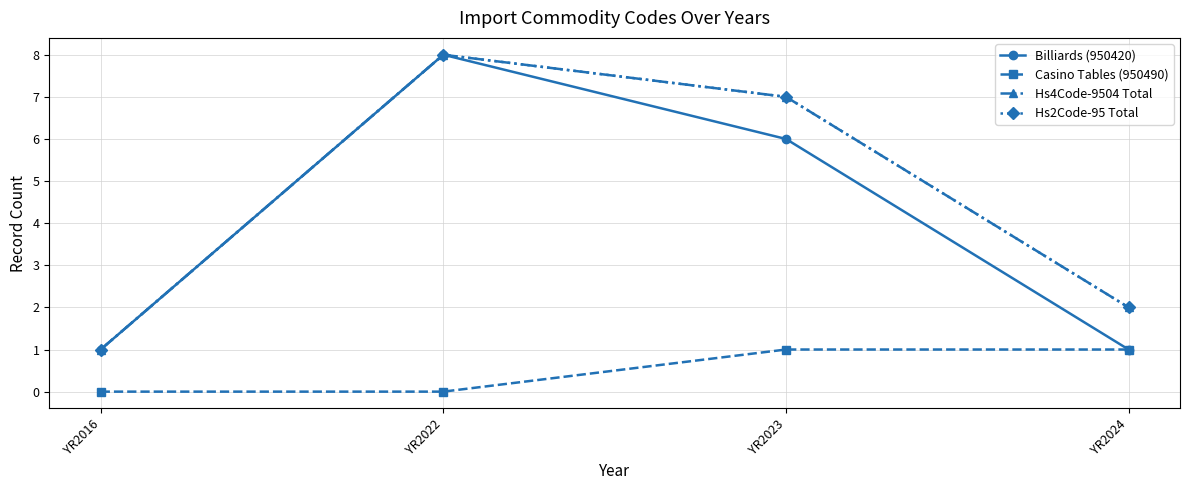

True or false: Hs2Code-95 Total and Casino Tables (950490) intersect in this chart.

False